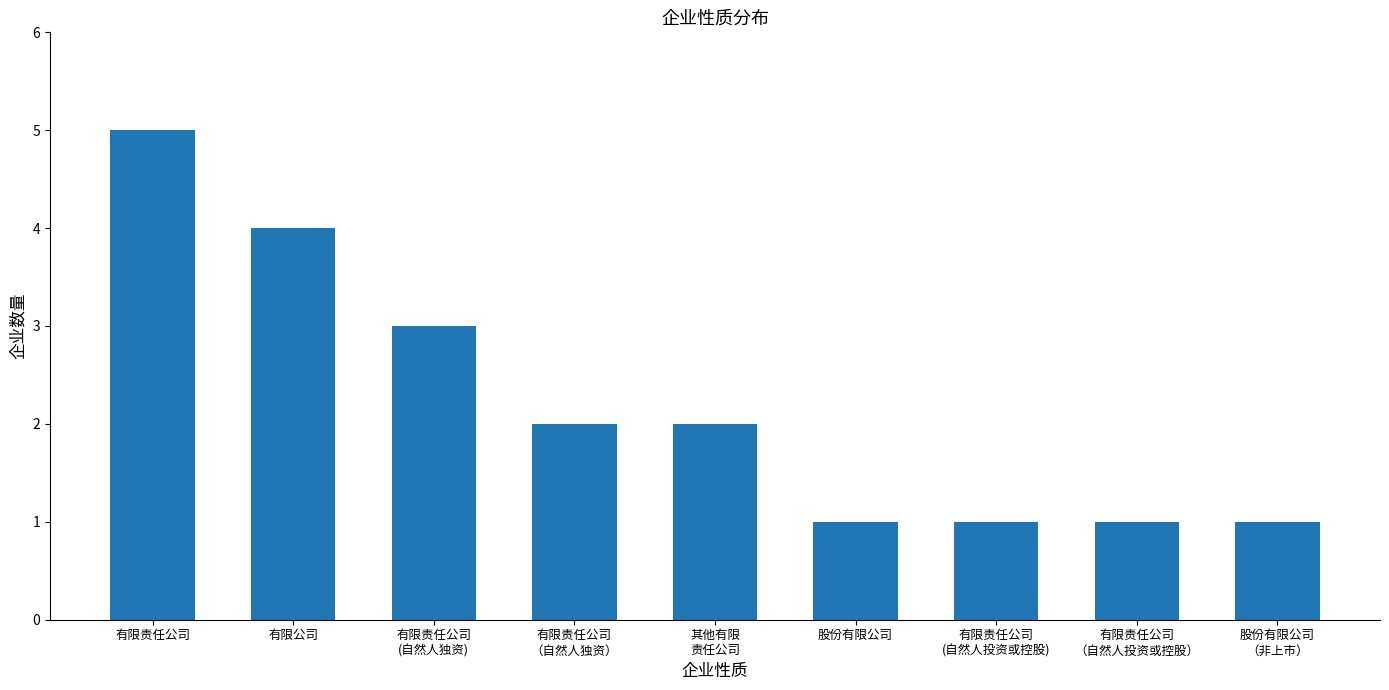

What is the difference between the second highest and second lowest values?

3